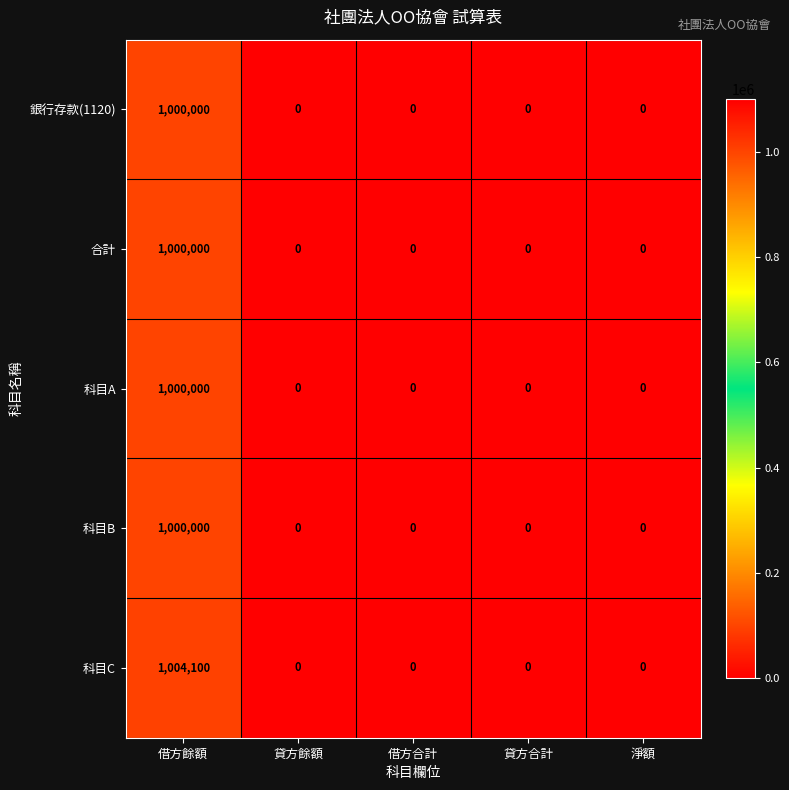

Reading left to right, what are all the values shown in this chart?

銀行存款(1120): 1000000	0	0	0	0
合計: 1000000	0	0	0	0
科目A: 1000000	0	0	0	0
科目B: 1000000	0	0	0	0
科目C: 1004100	0	0	0	0